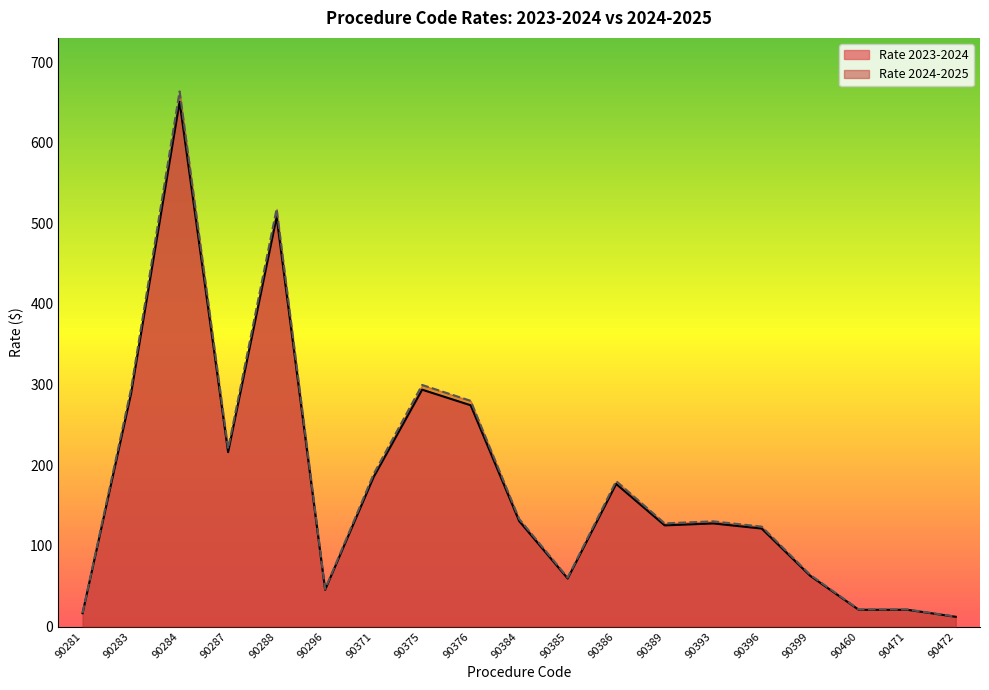

Which series has the largest total across all categories?

Rate 2024-2025